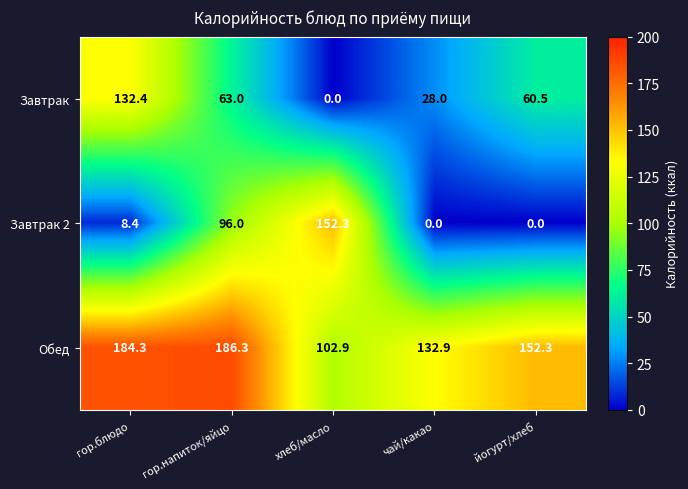

What value does the Обед series have at чай/какао?

132.9